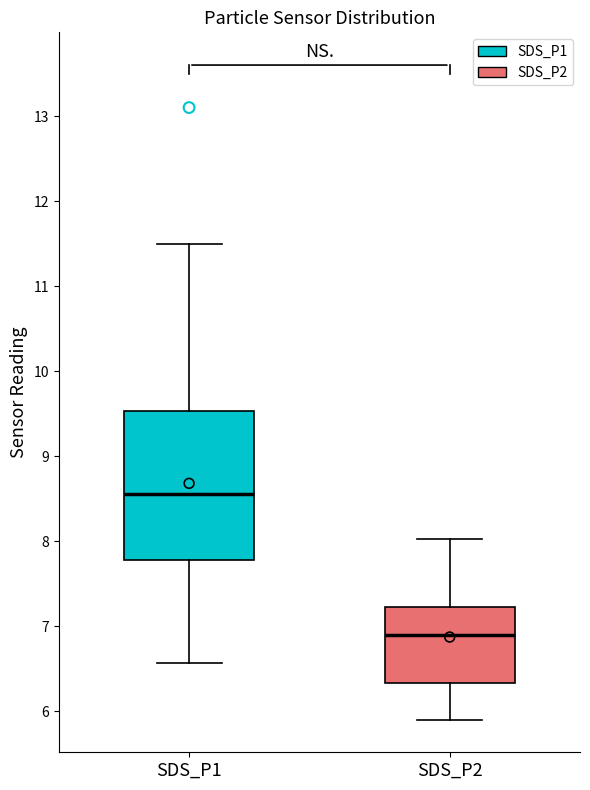

Reading left to right, read every box against the y-axis: the position of its median line, the range the box covers, and the ends of its whiskers. The values are not printed on the chart, so give them approximately, as read against the axis.

SDS_P1: median 8.6, box 7.8 to 9.5, whiskers 6.6 to 11.5
SDS_P2: median 6.9, box 6.3 to 7.2, whiskers 5.9 to 8.0